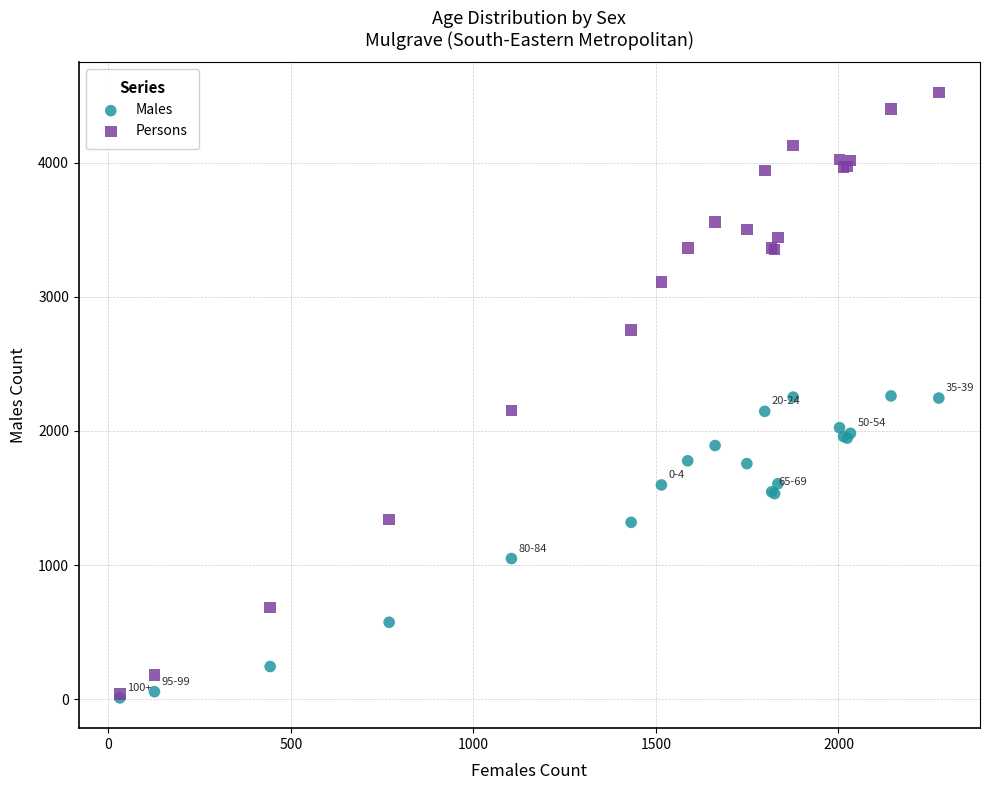

What are all the series names shown in the legend?

Males, Persons